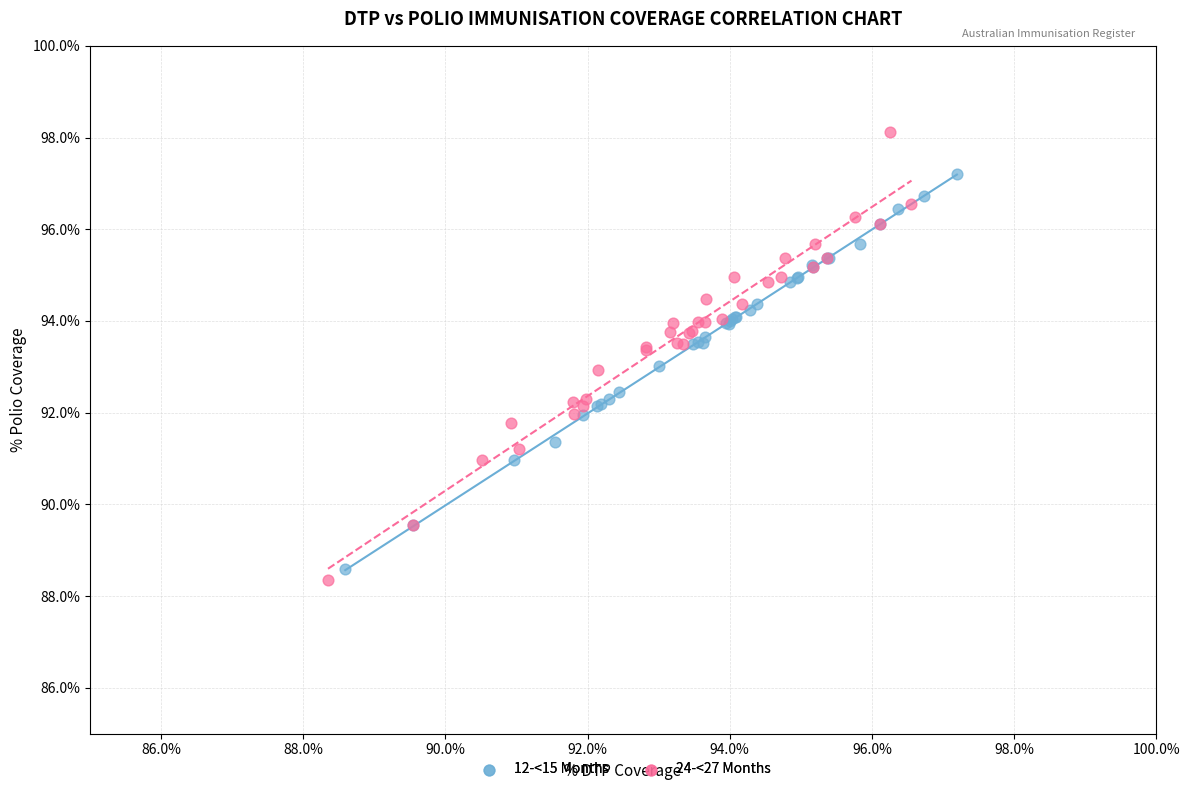

Which series has the largest Y range (max minus min)?

24-<27 Months